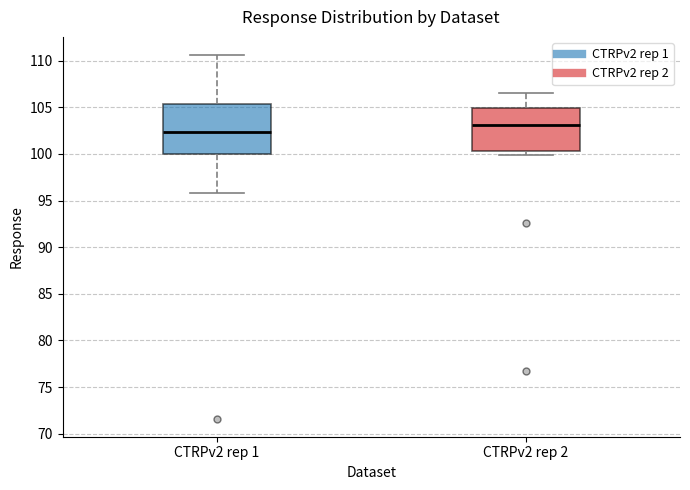

Reading left to right, transcribe this box plot: for each box, give where its median line is, the range the box spans, and where its two whiskers end, as read against the y-axis. The values are not printed on the chart, so give them approximately, as read against the axis.

CTRPv2 rep 1: median 102.5, box 100.0 to 105.5, whiskers 96.0 to 110.5
CTRPv2 rep 2: median 103.0, box 100.5 to 105.0, whiskers 100.0 to 106.5